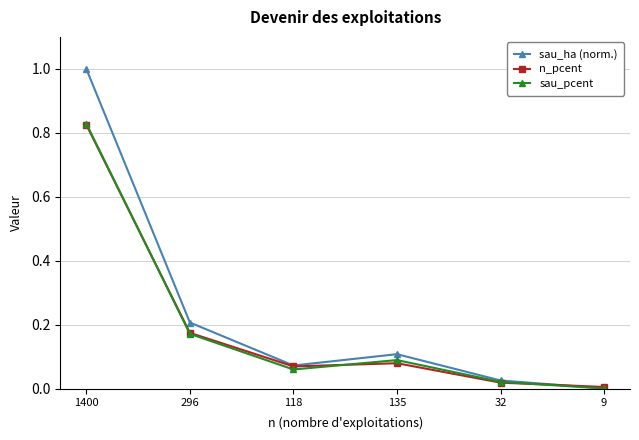

At which category does sau_pcent reach its first local valley?

118